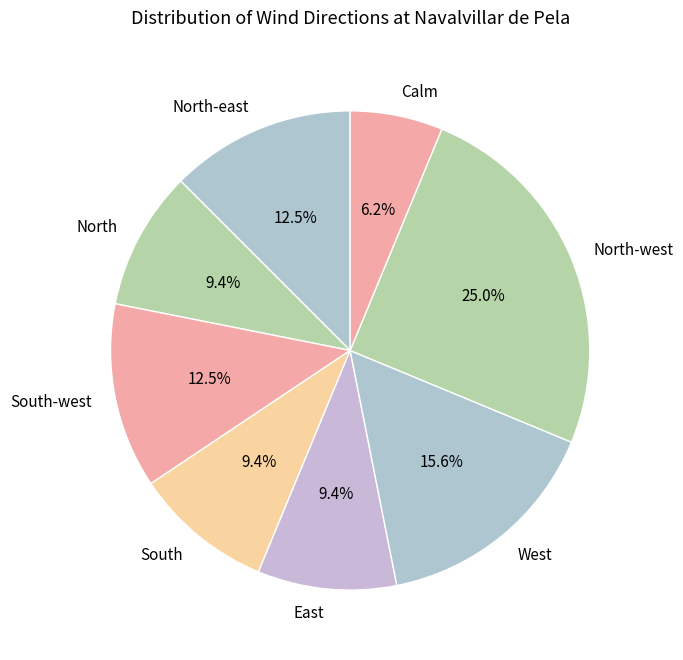

Count the number of slices in the pie.

8